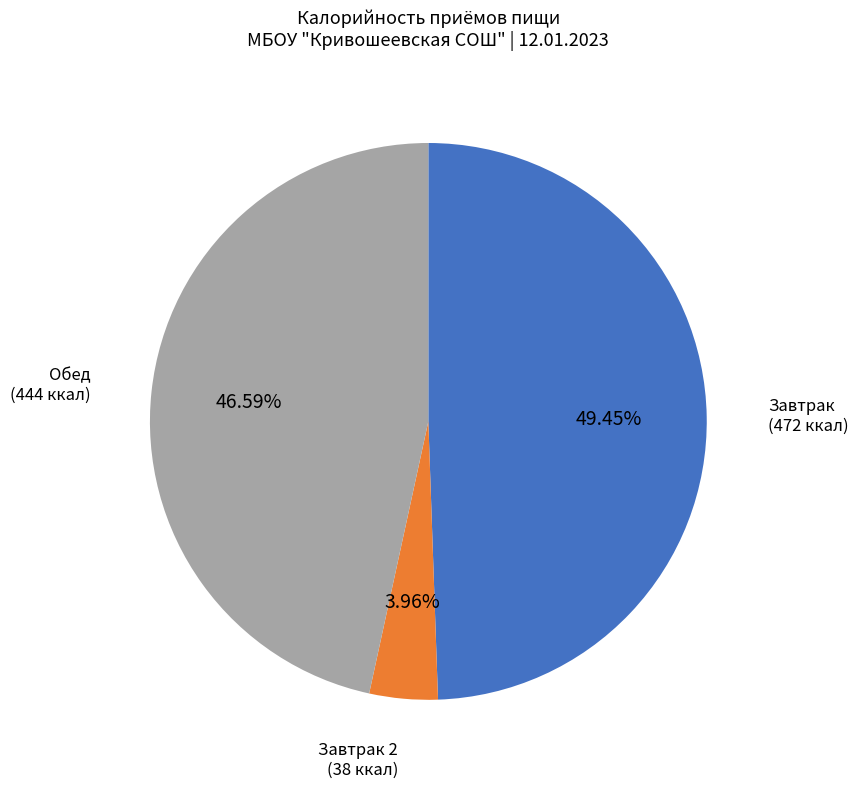

Does any single category account for the majority?

No